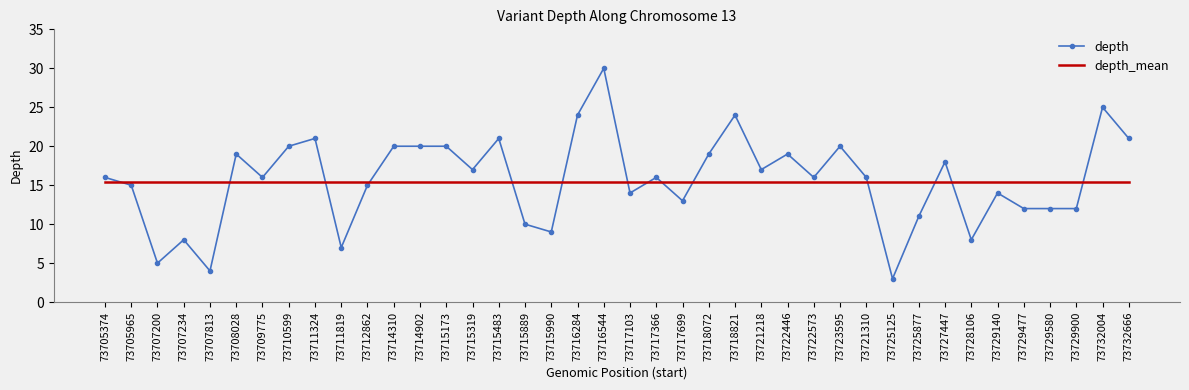

Is it true that depth equals 7.5 at 73729477?

False